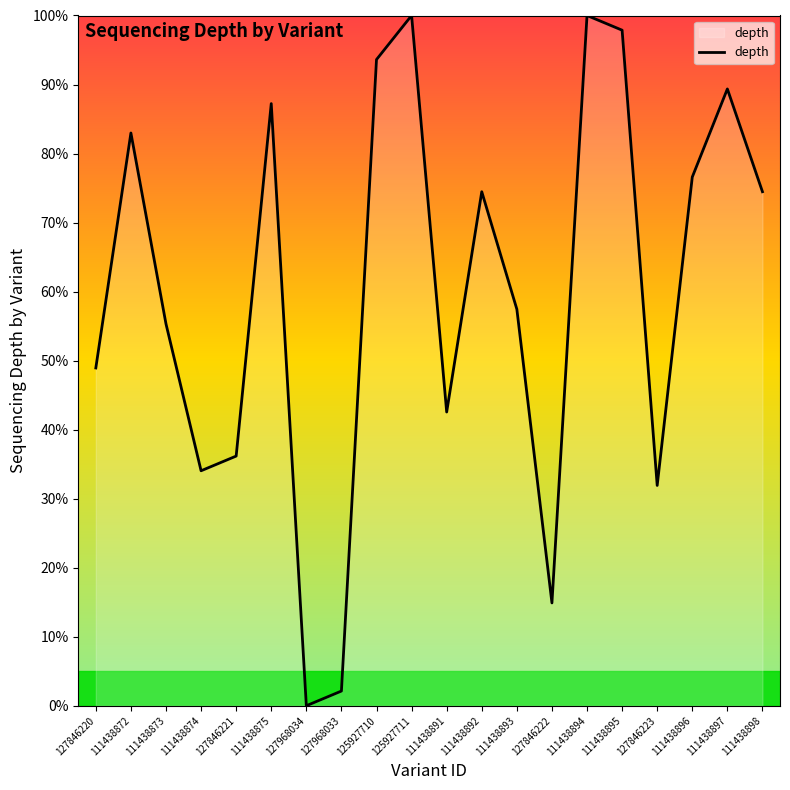

Is it true that the value at 111438873 is 31.7?

False